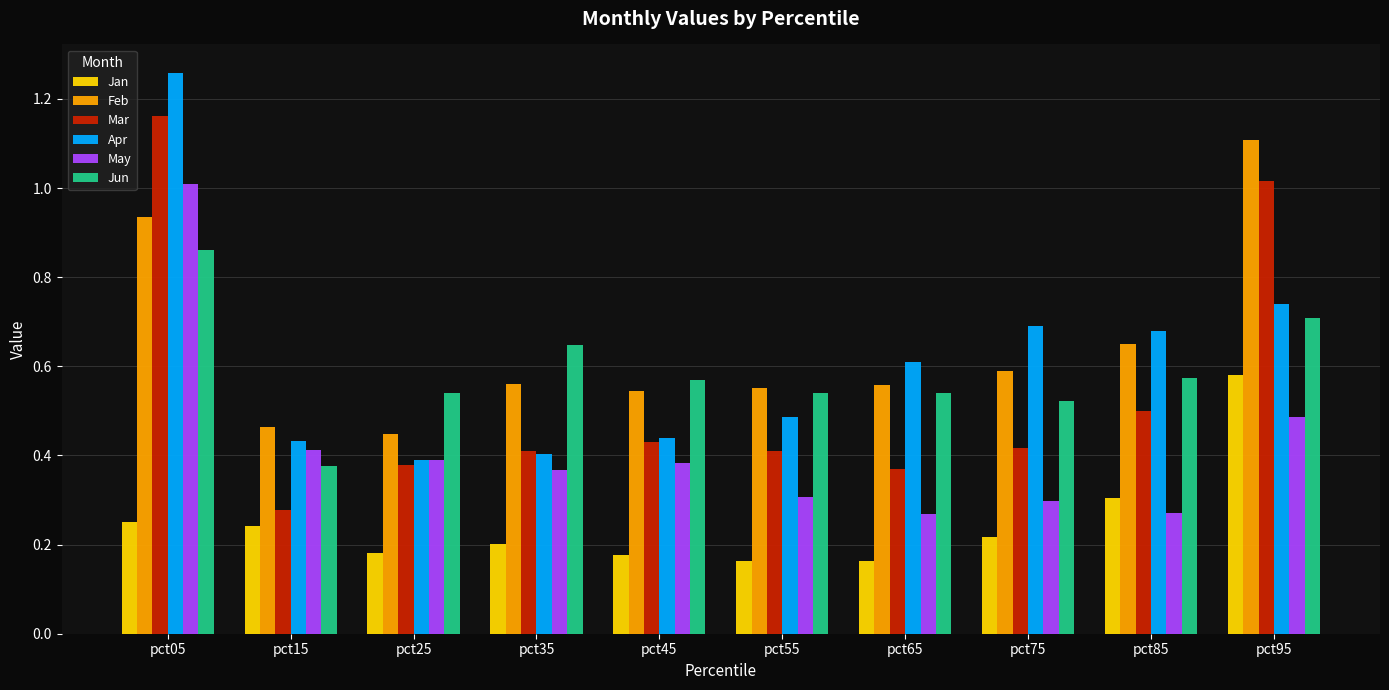

At how many categories does at least one series exceed 1?

2